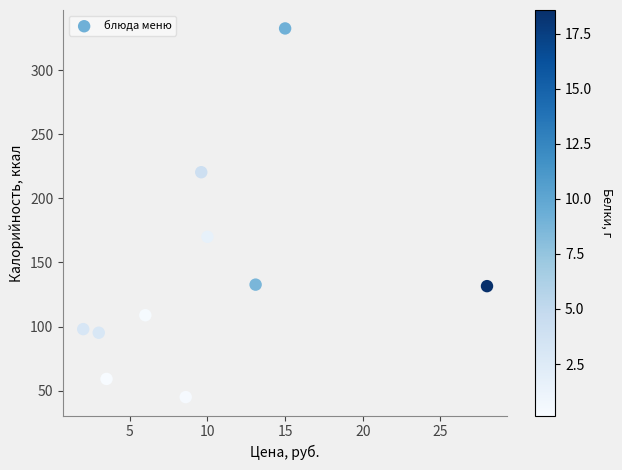

What is the average Y value?

139.3